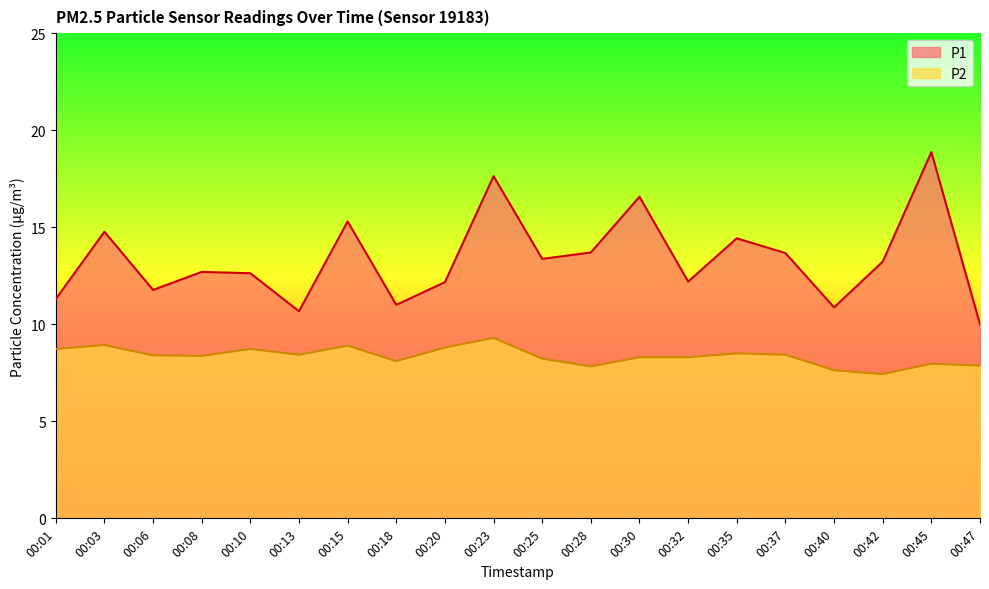

At which category is the sum across all series the highest?

00:23